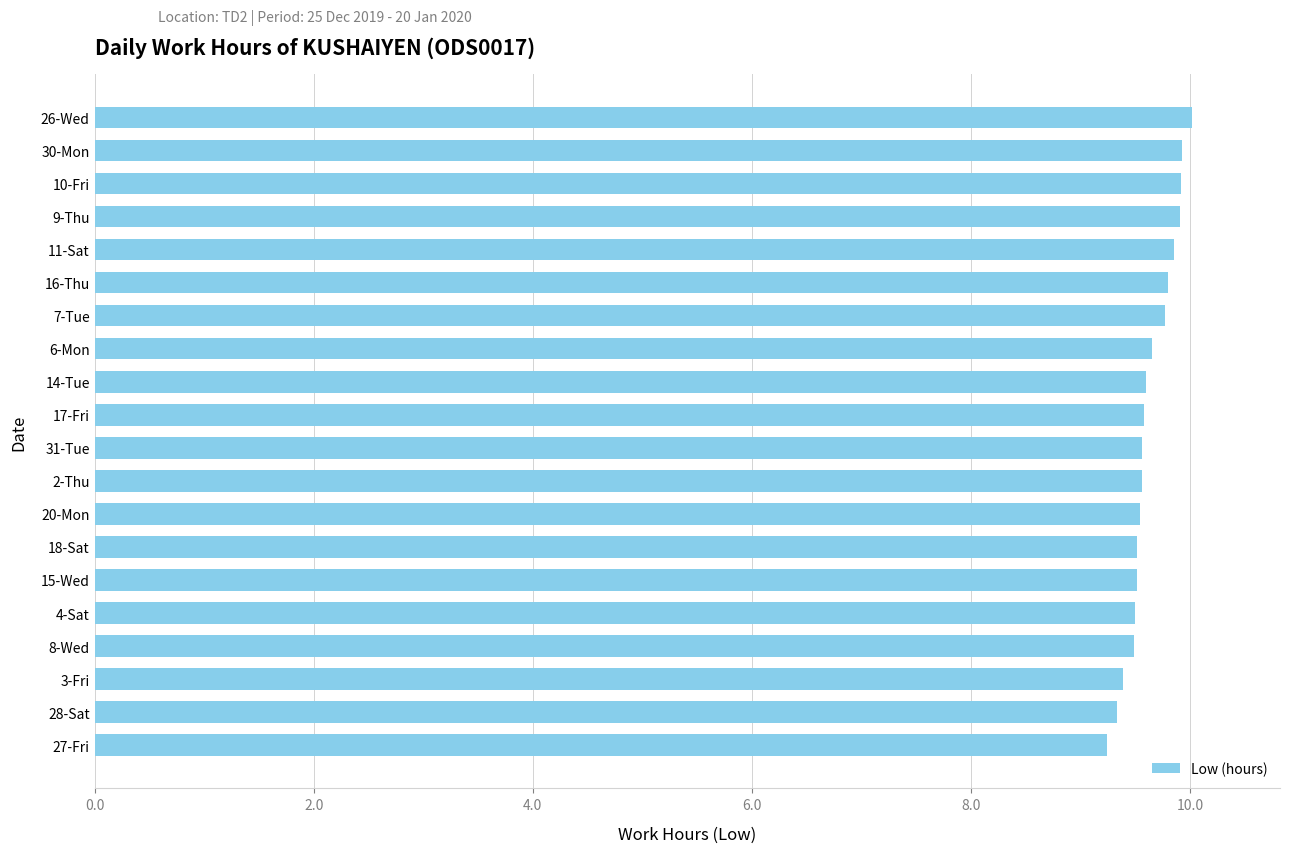

What is the difference between the maximum and minimum values?

0.8